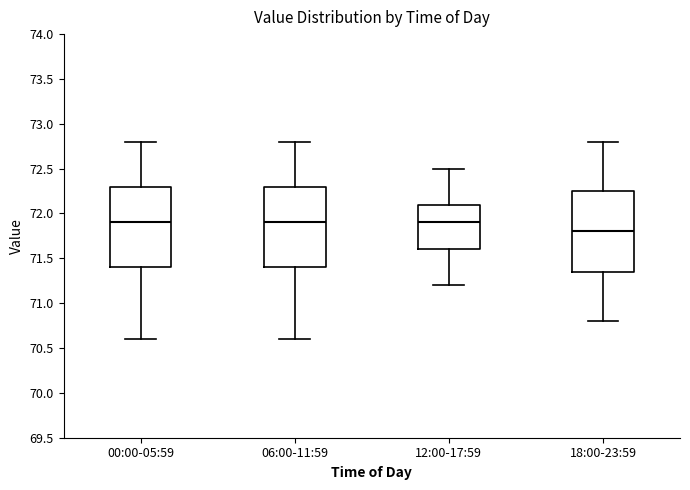

Reading left to right, transcribe this box plot: for each box, give where its median line is, the range the box spans, and where its two whiskers end, as read against the y-axis. The values are not printed on the chart, so give them approximately, as read against the axis.

00:00-05:59: median 71.90, box 71.40 to 72.30, whiskers 70.60 to 72.80
06:00-11:59: median 71.90, box 71.40 to 72.30, whiskers 70.60 to 72.80
12:00-17:59: median 71.90, box 71.60 to 72.10, whiskers 71.20 to 72.50
18:00-23:59: median 71.80, box 71.35 to 72.25, whiskers 70.80 to 72.80